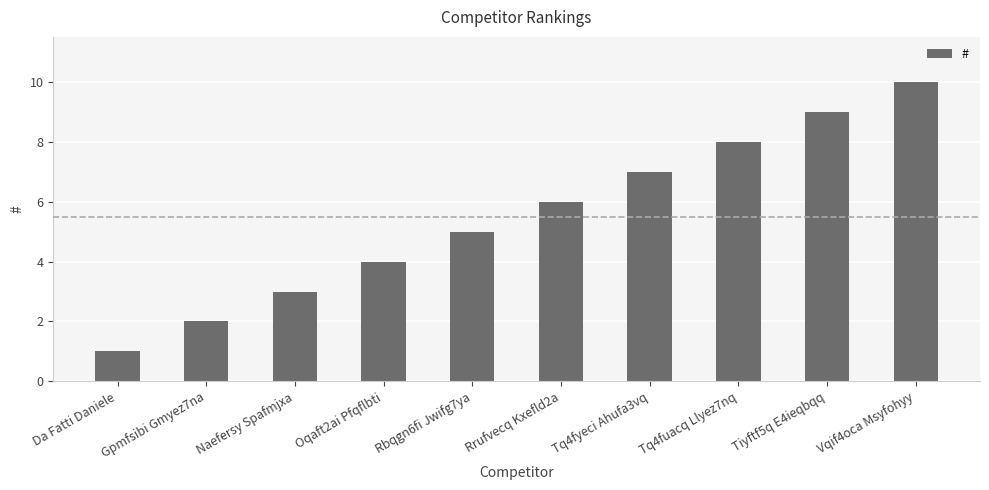

Reading left to right, list all the values displayed in this chart.

1	2	3	4	5	6	7	8	9	10